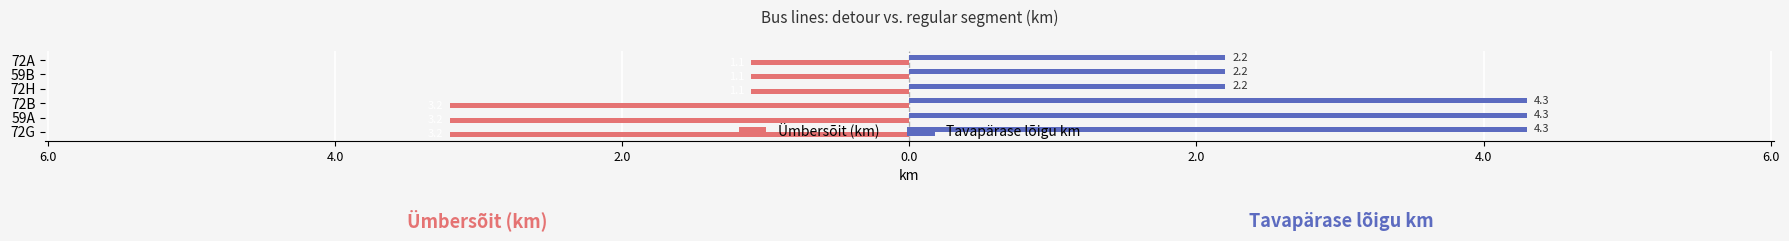

Which series has the largest total across all categories?

Tavapärase lõigu km